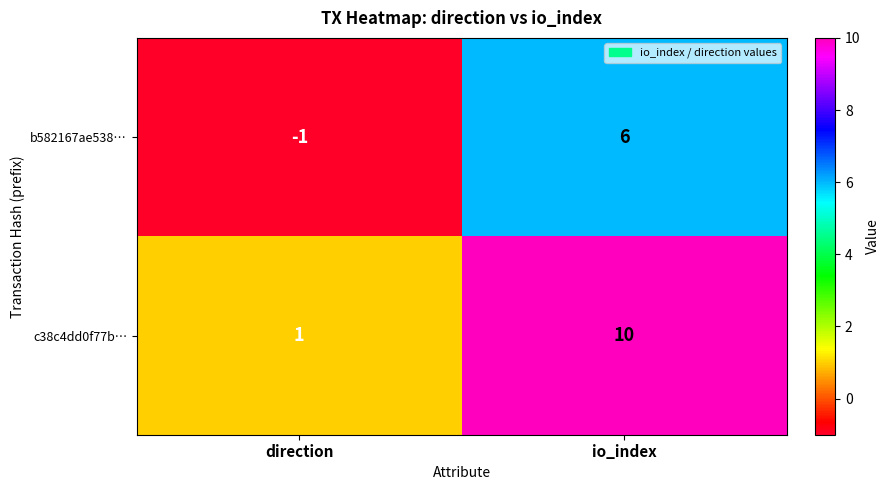

What is the maximum value shown in the chart?

10